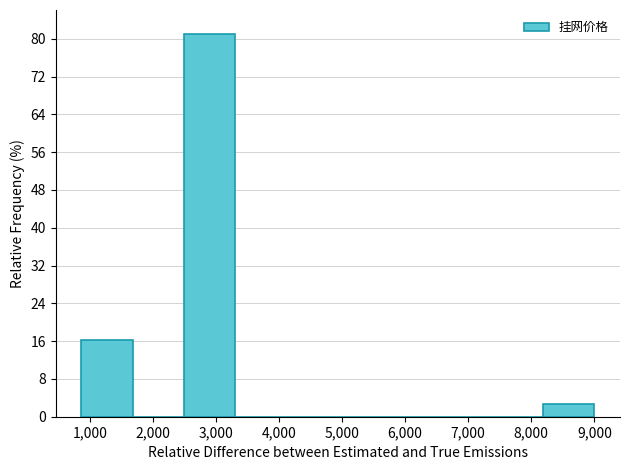

Reading left to right, transcribe this chart: for each bar, give the range it covers on the x-axis and its height. Neither the bar edges nor the heights are printed on the chart, so give them approximately, as read against the axes.

900 to 1700: 16
1700 to 2500: 0
2500 to 3300: 81
3300 to 4100: 0
4100 to 4900: 0
4900 to 5700: 0
5700 to 6600: 0
6600 to 7400: 0
7400 to 8200: 0
8200 to 9000: 3